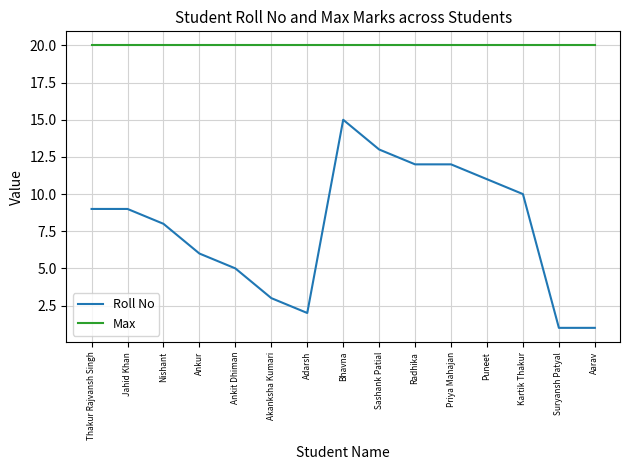

True or false: Max and Roll No intersect in this chart.

False